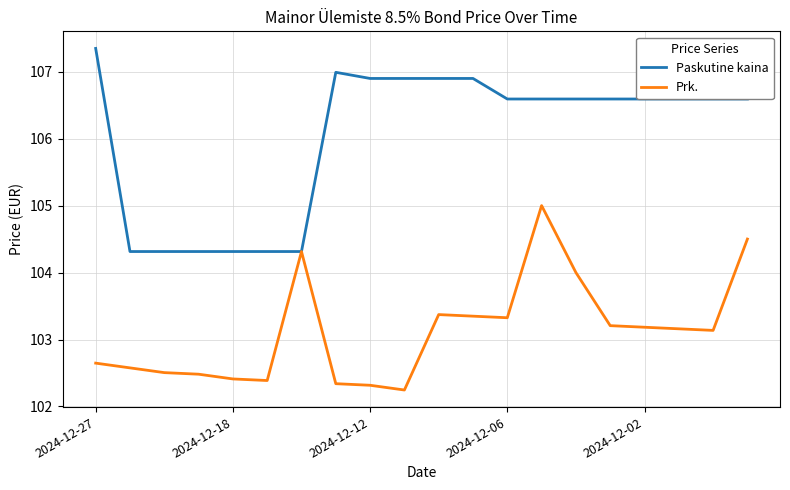

Rank the series by their average value, from lowest to highest.

Prk., Paskutine kaina